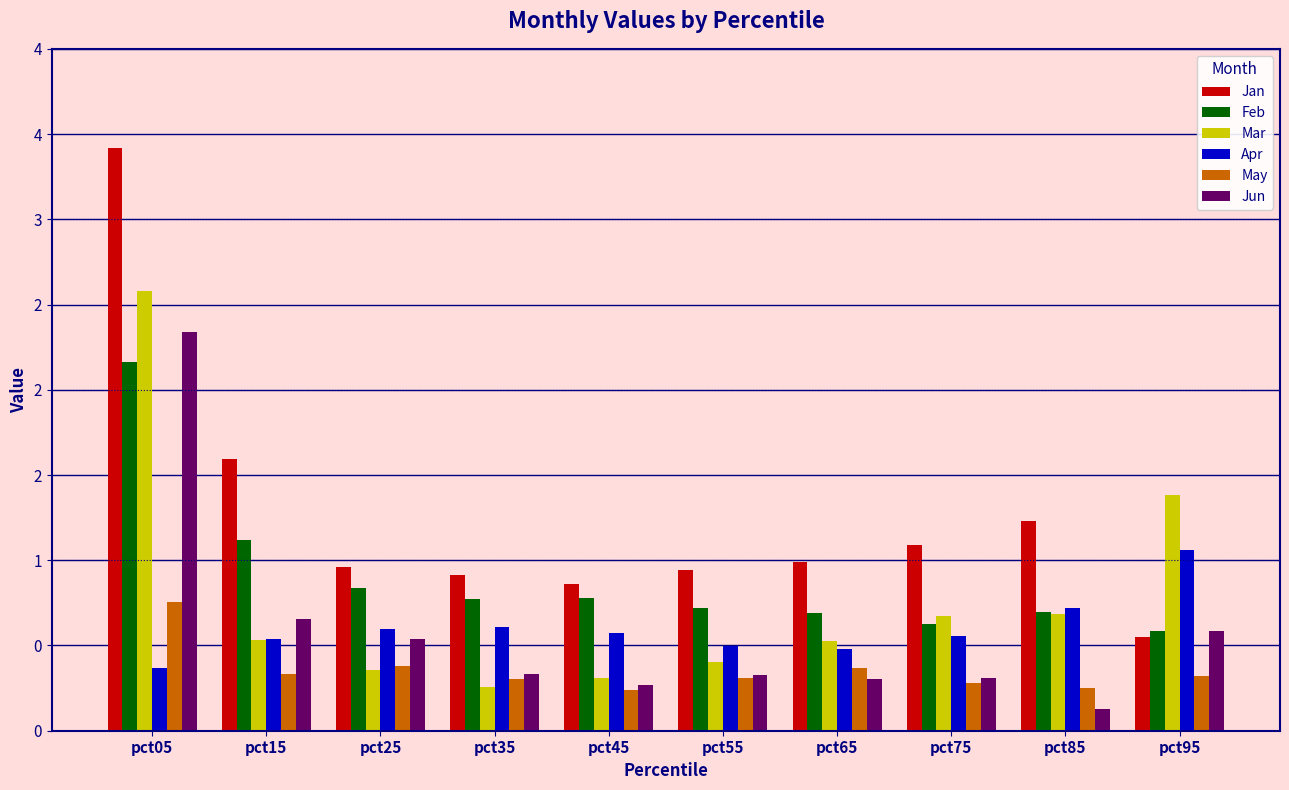

Does the chart contain any negative values?

No